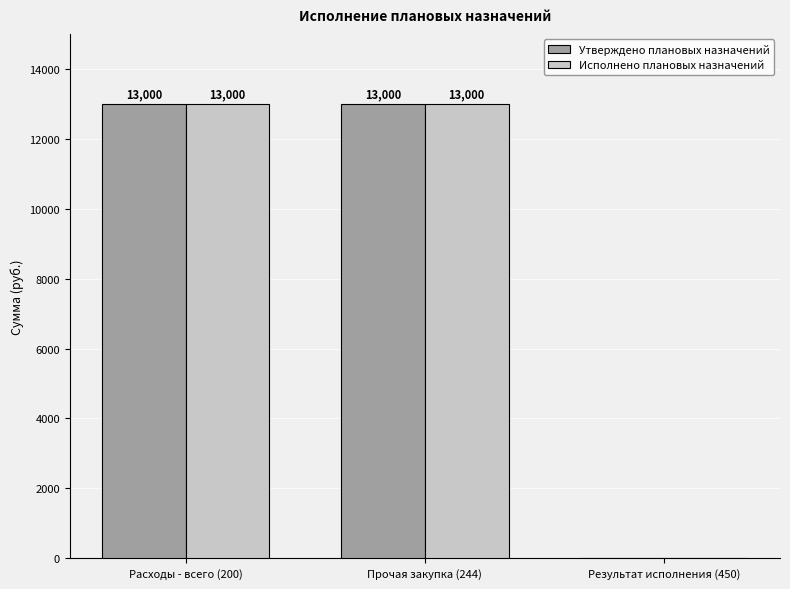

Is the value of Исполнено плановых назначений at Результат исполнения (450) greater than the value of Утверждено плановых назначений at Прочая закупка (244)?

No